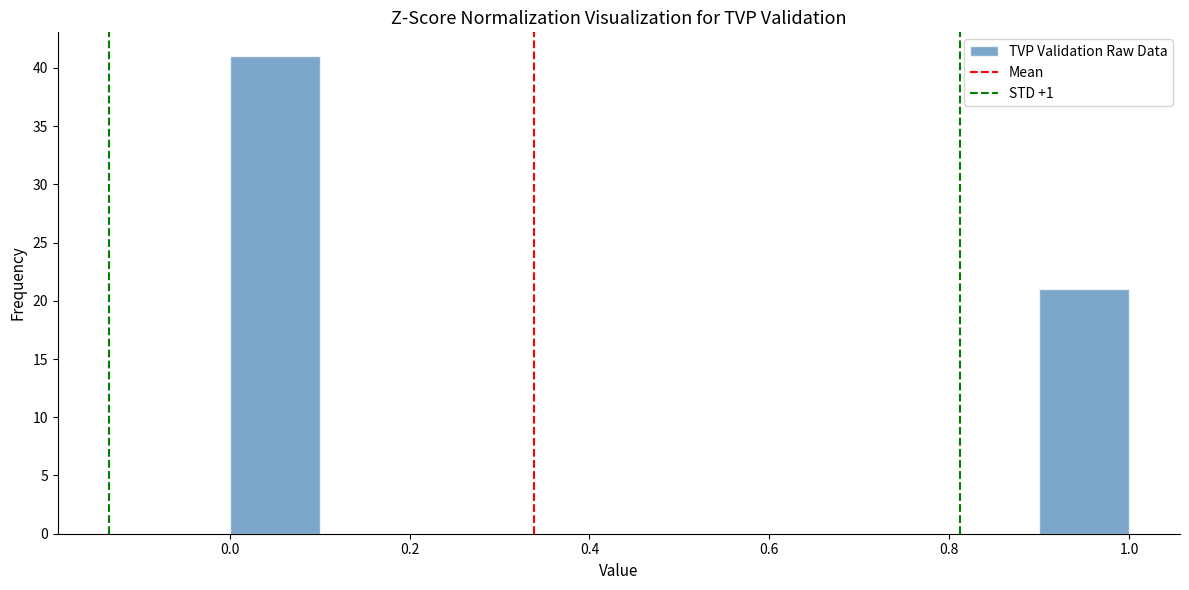

Which range on the x-axis has the tallest bar?

0.0 to 0.1